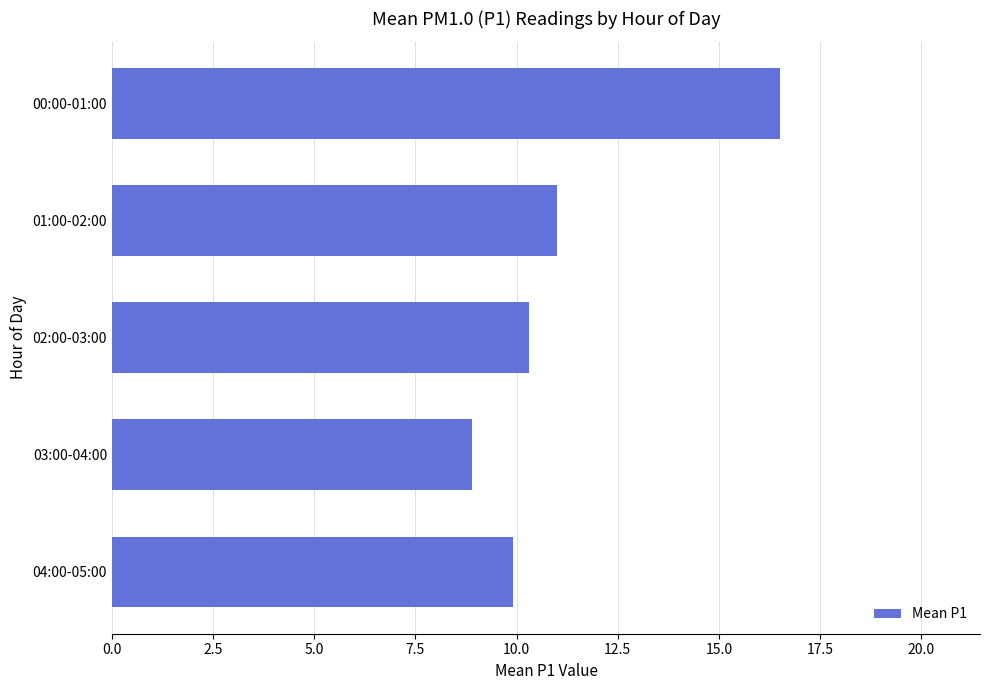

How many values exceed 10?

3